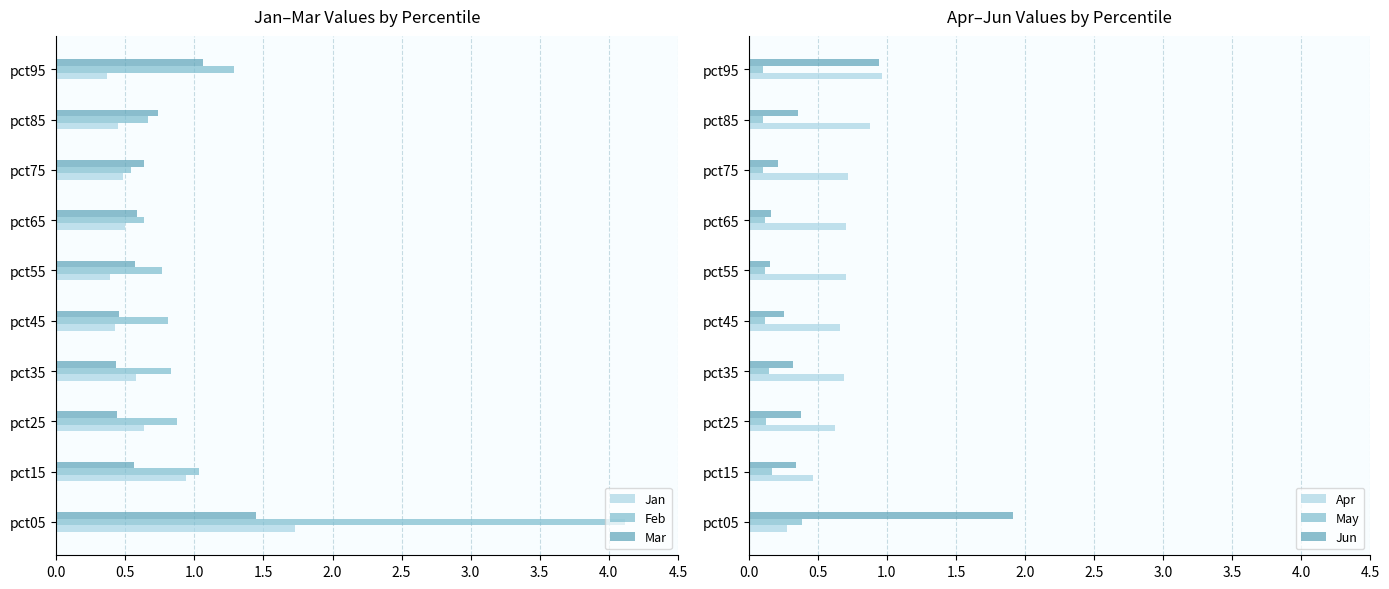

What is the value of the Jun bar at the 10th from the left?

0.9